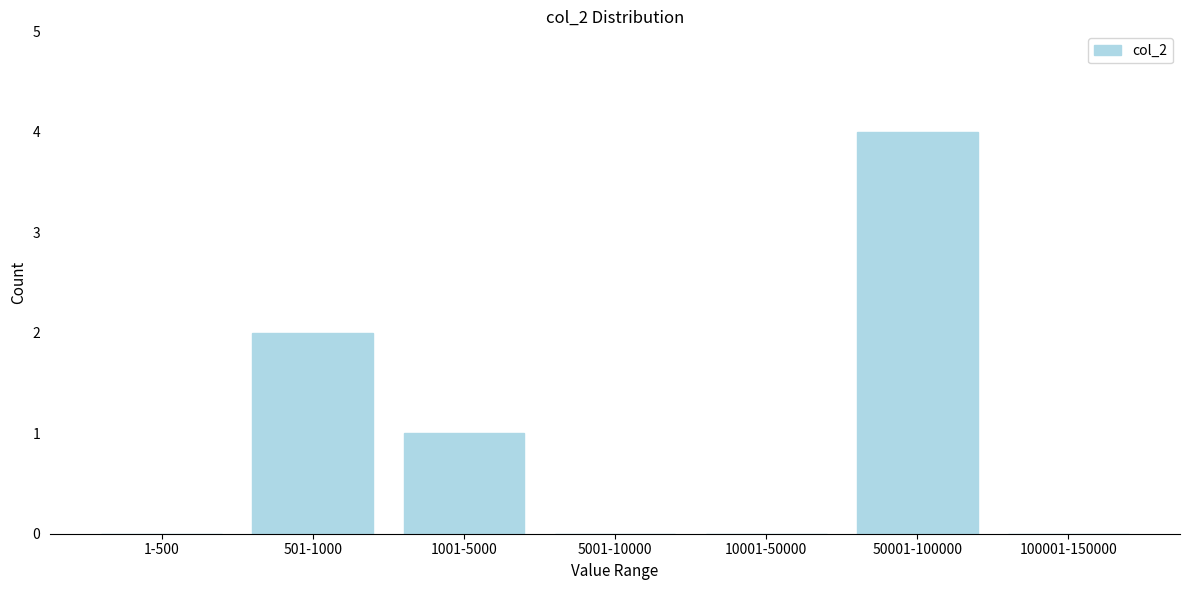

Reading left to right, transcribe all the data shown in this chart.

1-500=0	501-1000=2	1001-5000=1	5001-10000=0	10001-50000=0	50001-100000=4	100001-150000=0